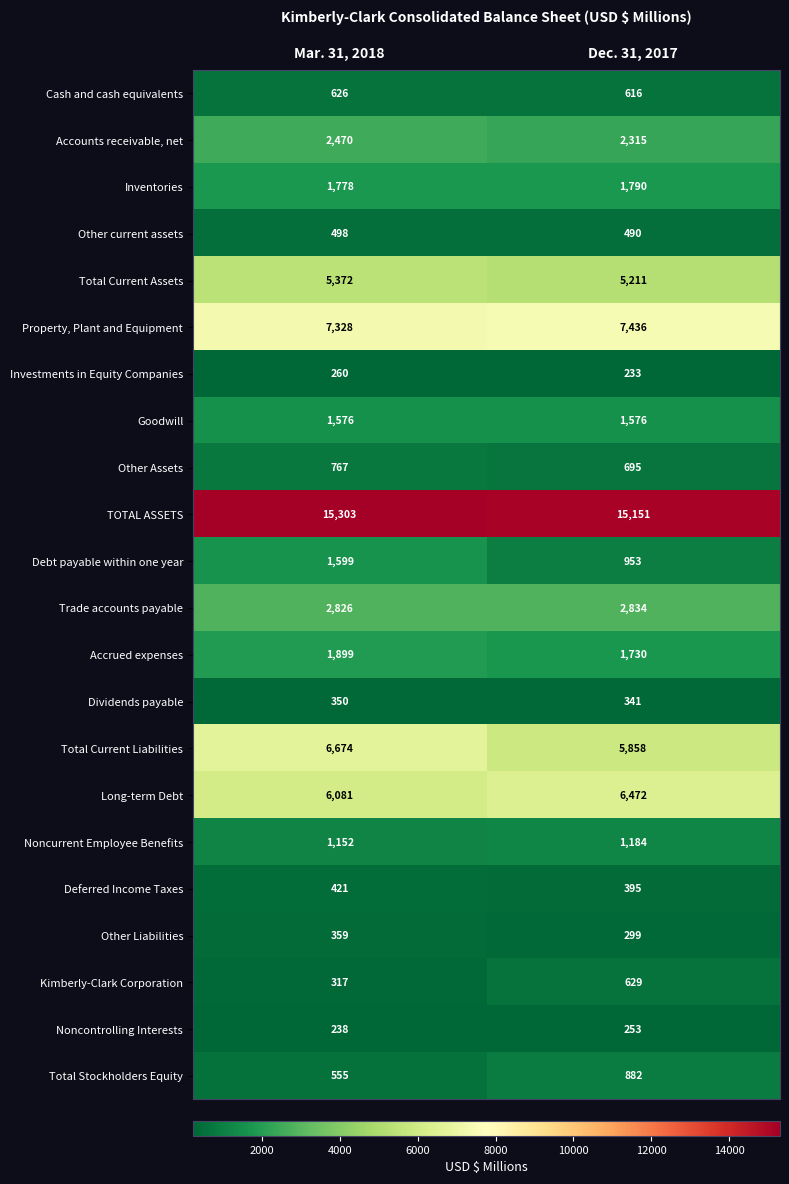

At which category is the sum across all series the highest?

Mar. 31, 2018